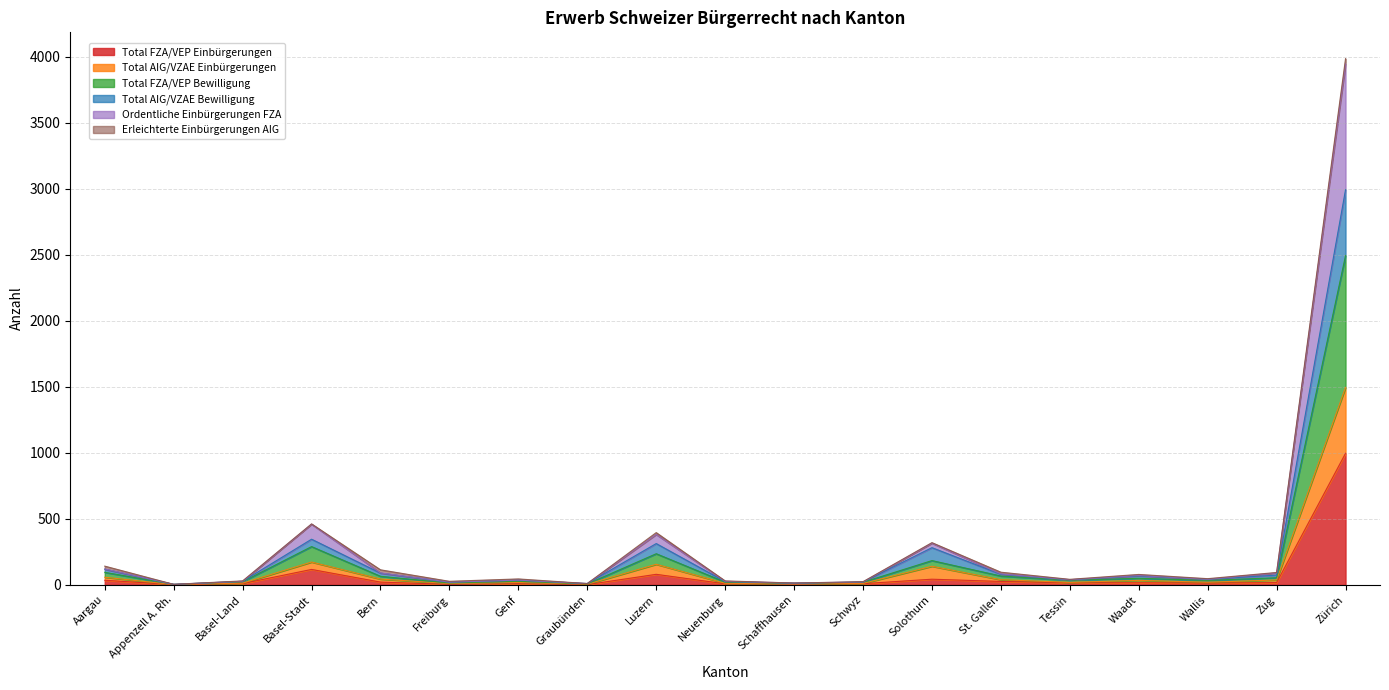

What is the highest value of the Total FZA/VEP Einbürgerungen series?

997